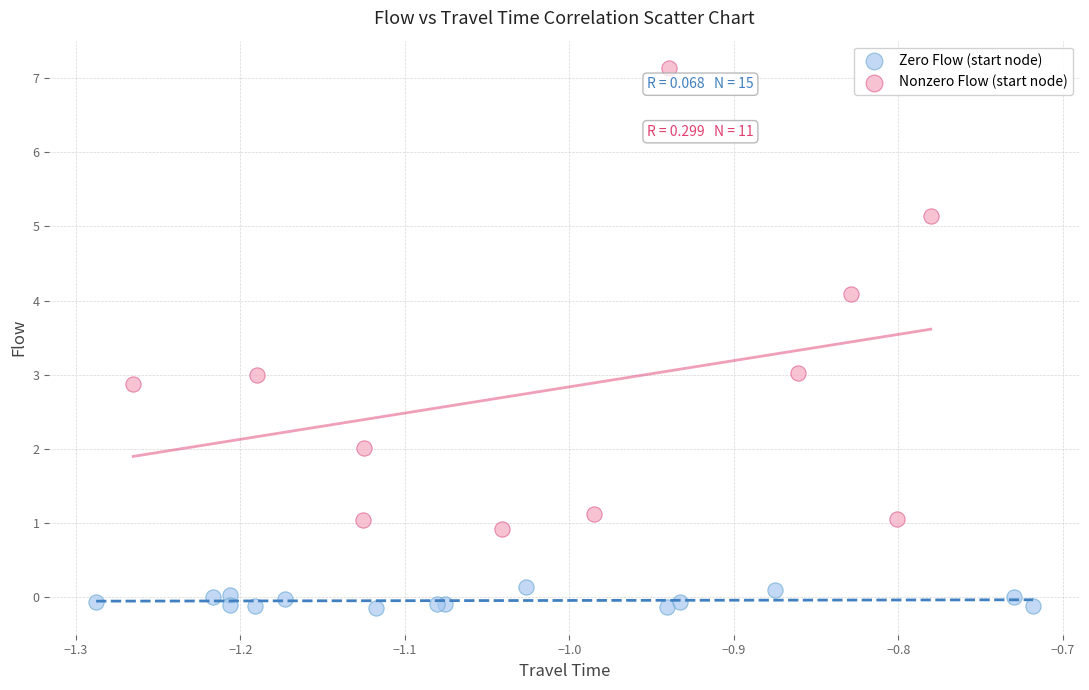

Which series reaches the minimum Y coordinate?

Zero Flow (start node)